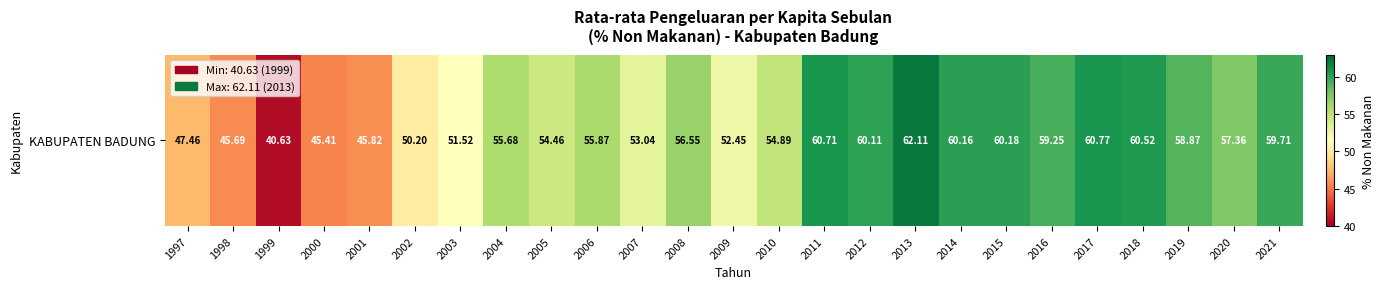

At which label does the data first exceed 55?

2004